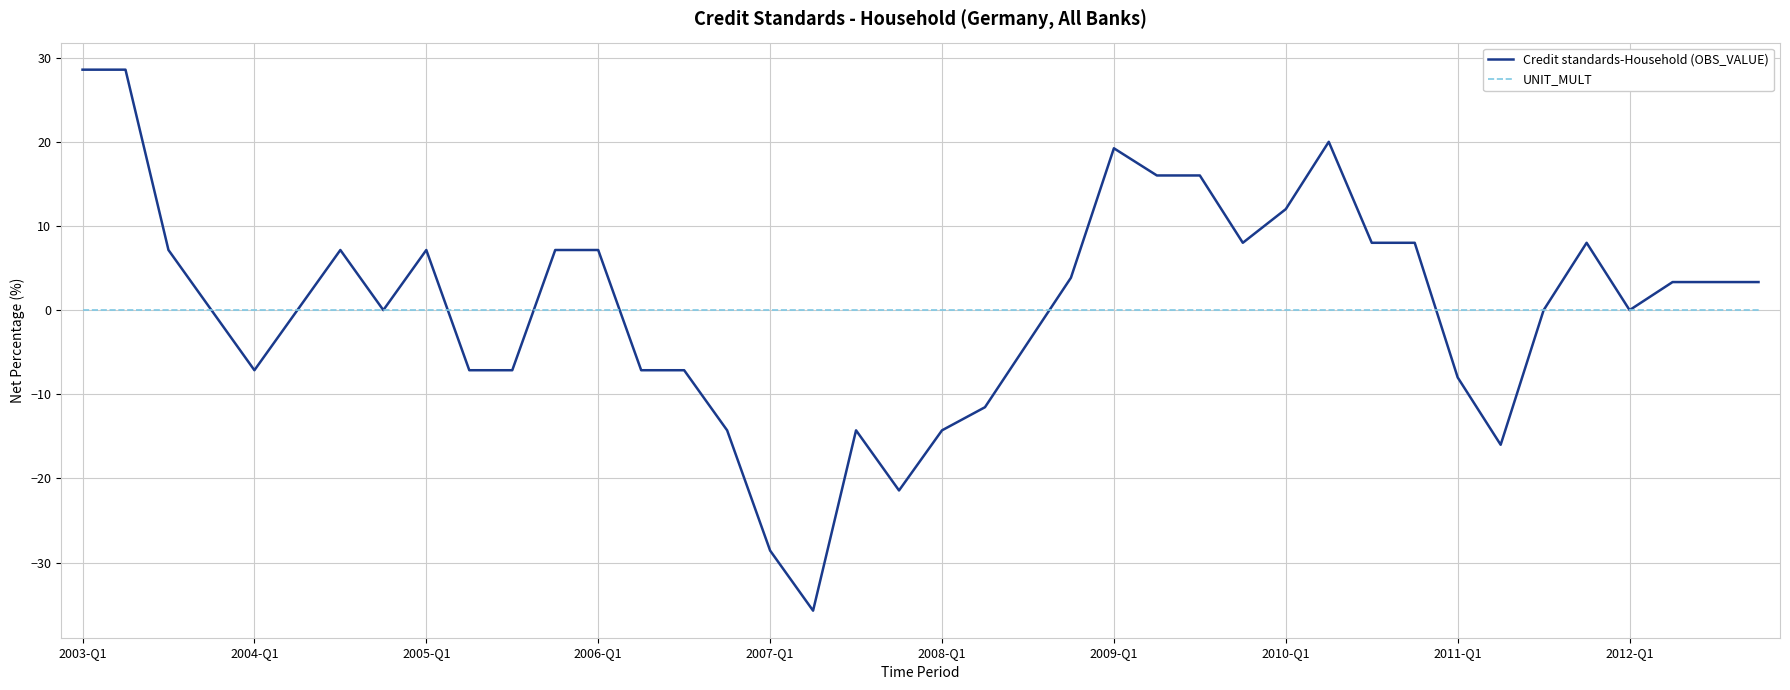

Which series has the largest range (max minus min)?

Credit standards-Household (OBS_VALUE)